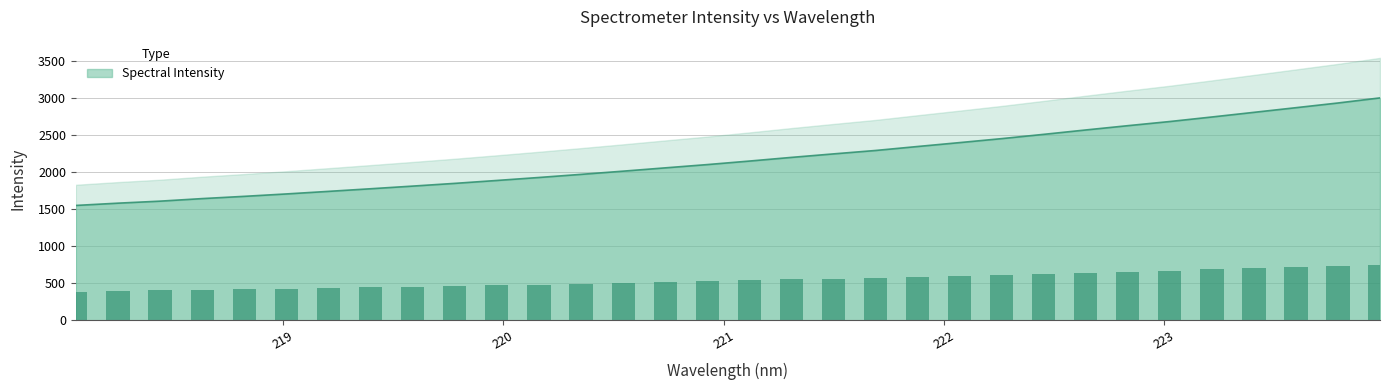

Reading left to right, list all the values displayed in this chart.

218.0596=1547.0	218.2508=1577.6	218.442=1604.9	218.6332=1639.2	218.8244=1669.7	219.0156=1702.1	219.2067=1736.7	219.3979=1771.9	219.589=1807.8	219.7801=1844.6	219.9712=1883.8	220.1623=1924.0	220.3533=1965.9	220.5444=2009.2	220.7354=2053.7	220.9264=2097.8	221.1174=2145.3	221.3083=2194.8	221.4993=2241.9	221.6902=2288.0	221.8812=2341.6	222.0721=2394.2	222.263=2447.9	222.4538=2505.5	222.6447=2564.6	222.8355=2622.4	223.0264=2678.4	223.2172=2739.5	223.408=2802.1	223.5987=2864.9	223.7895=2928.2	223.9802=2996.8